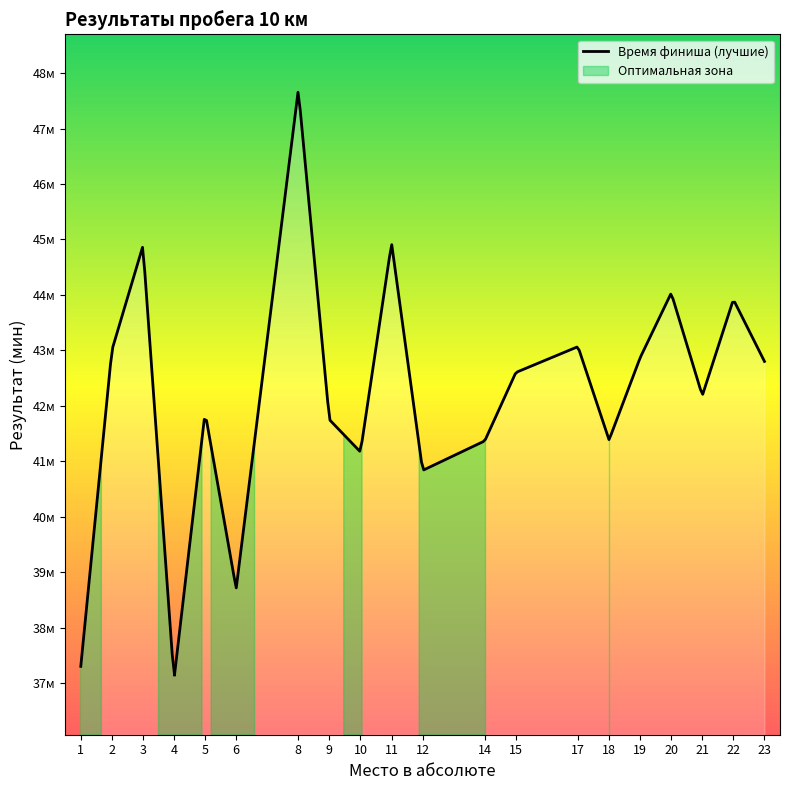

At which label is Место в абсолюте closest to 10?

10